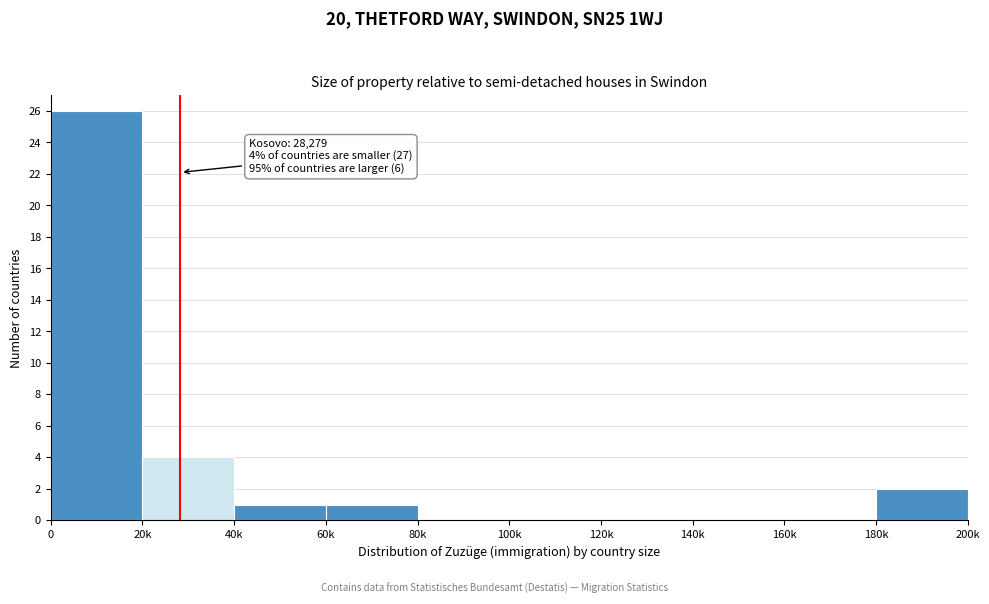

Reading left to right, list all the values displayed in this chart.

0=26	20k=4	40k=1	60k=1	80k=0	100k=0	120k=0	140k=0	160k=0	180k=2